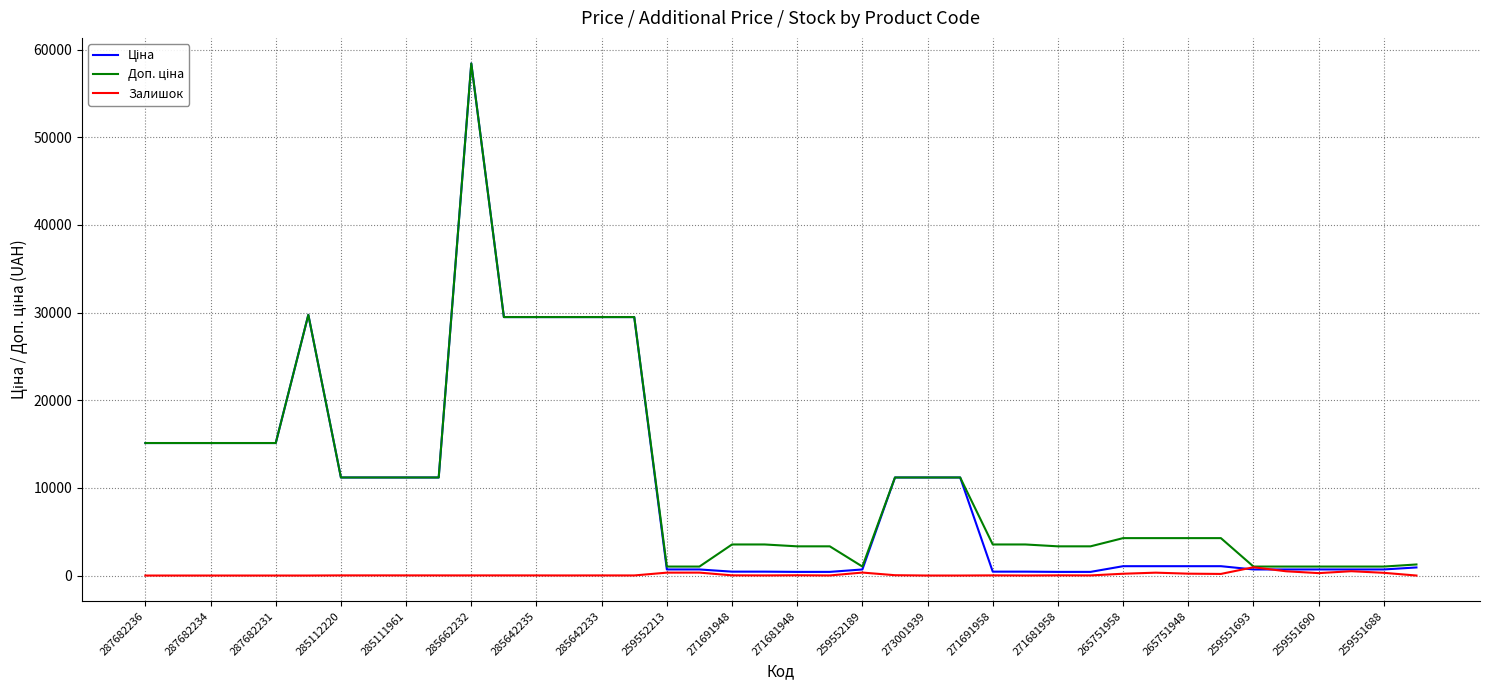

What is the maximum value shown in the chart?

58426.5